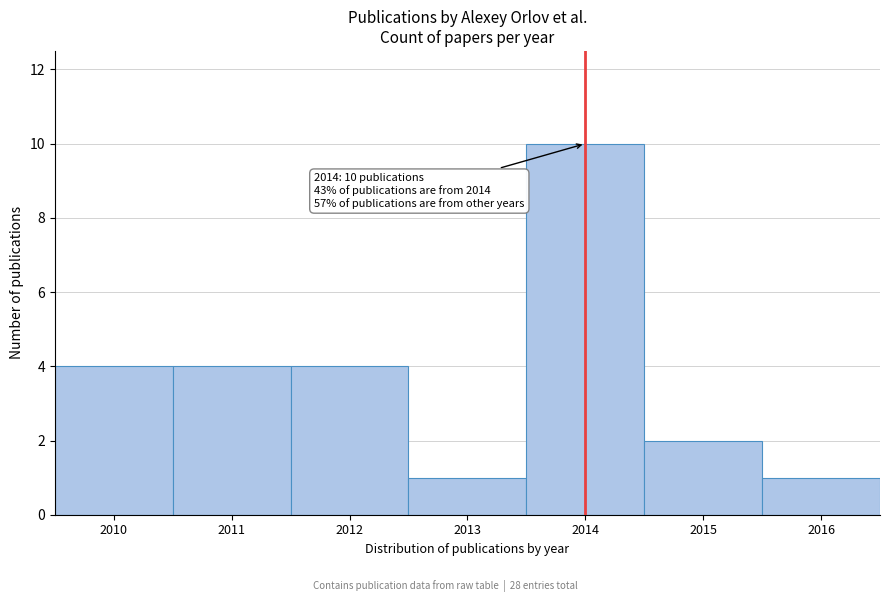

Reading right to left, extract all data points from this chart.

2016=1	2015=2	2014=10	2013=1	2012=4	2011=4	2010=4